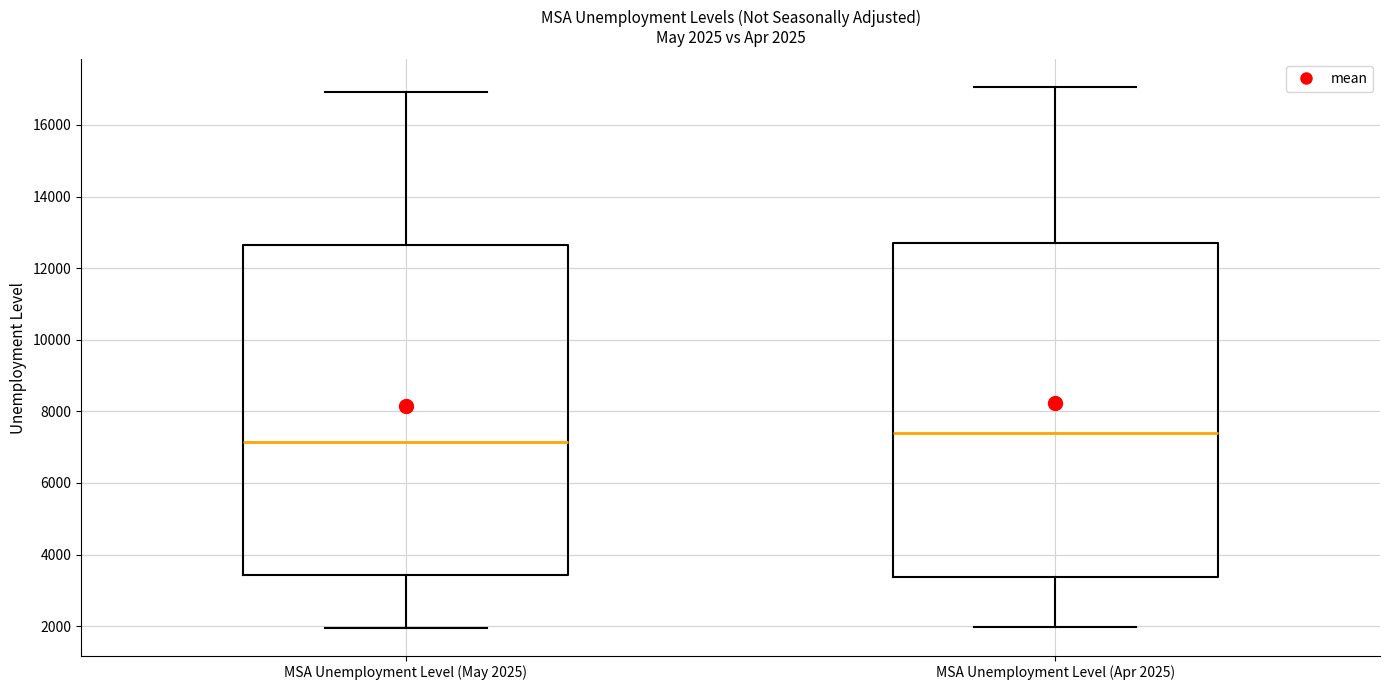

Which box's median line is the highest?

MSA Unemployment Level (Apr 2025)